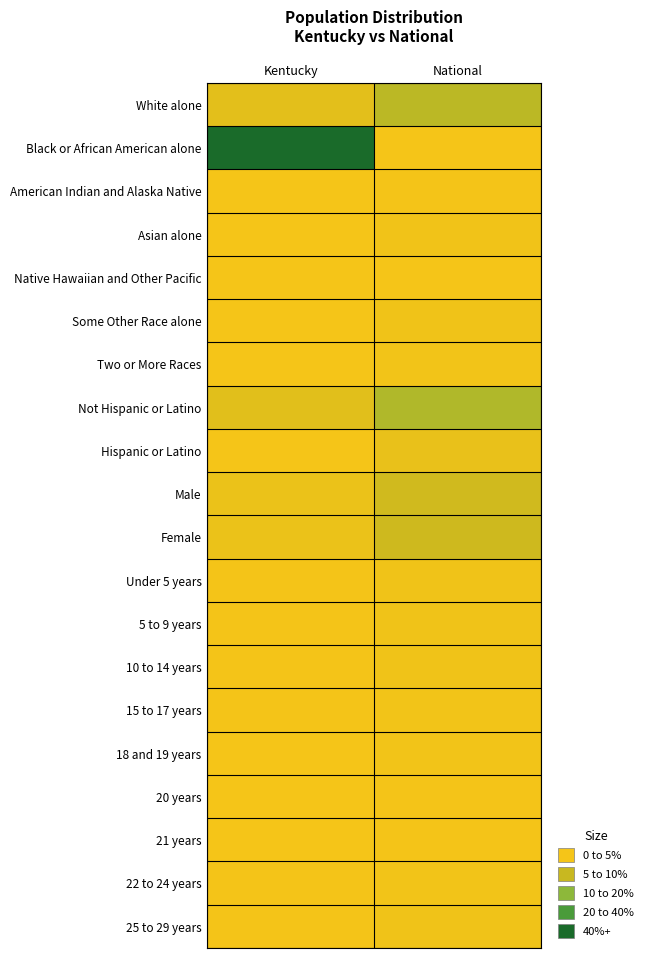

Which series changed the most between Kentucky and National?

Black or African American alone